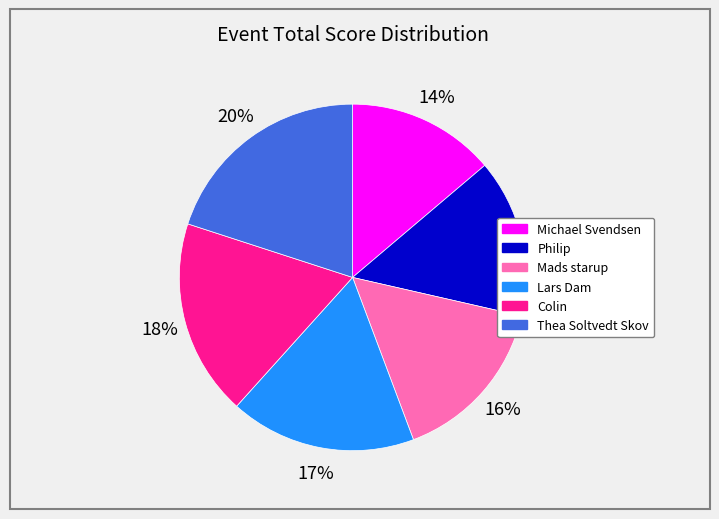

Which has a higher value, Thea Soltvedt Skov or Lars Dam?

Thea Soltvedt Skov